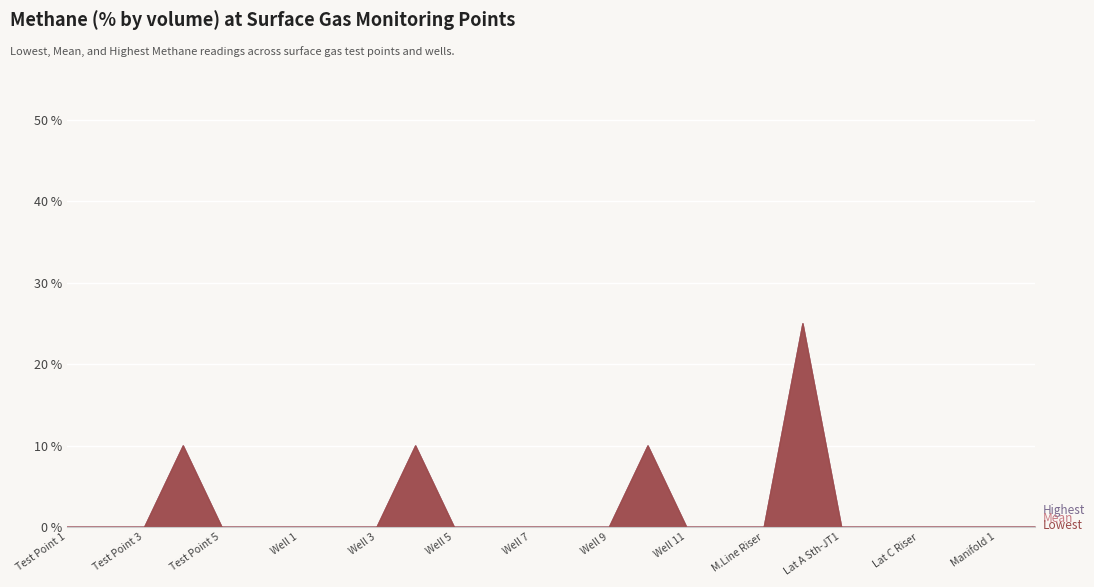

What is the label of the 26th point from the right?

Test Point 1